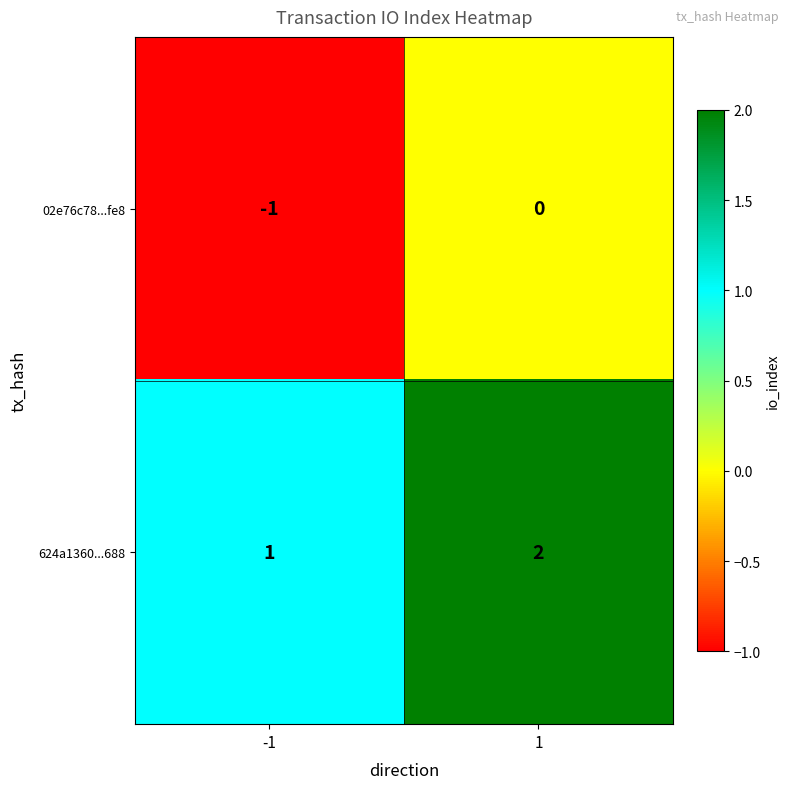

What is the sum of the 624a1360...688 values at 1 and -1?

3